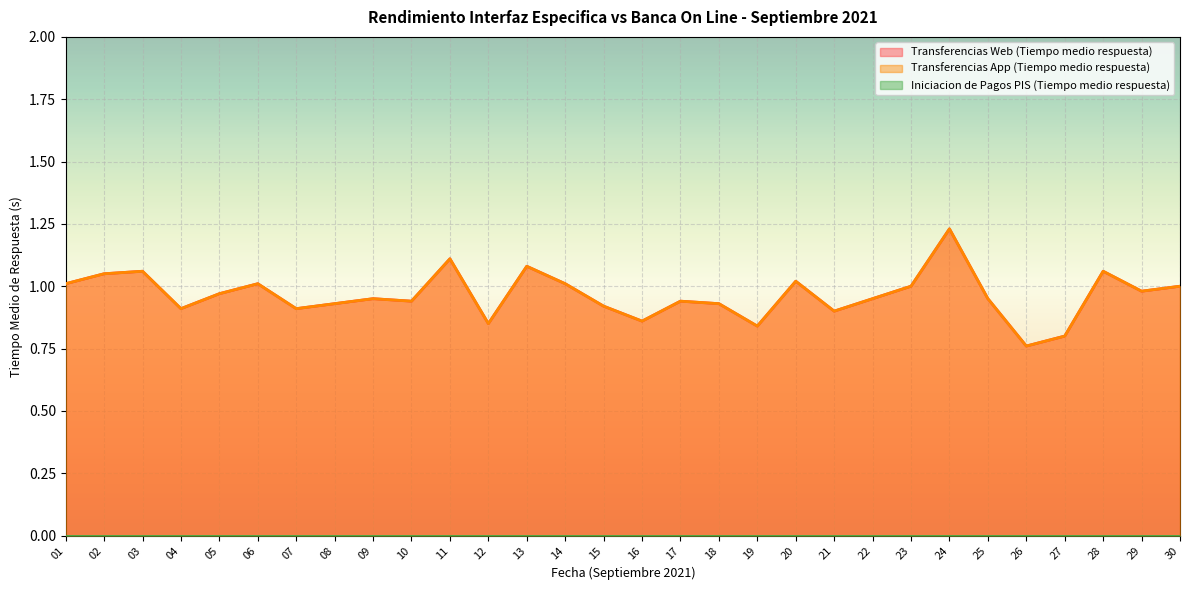

Reading left to right, extract all data points from this chart.

Transferencias Web (Tiempo medio respuesta): 01=1.0	02=1.1	03=1.1	04=0.9	05=1.0	06=1.0	07=0.9	08=0.9	09=0.9	10=0.9	11=1.1	12=0.8	13=1.1	14=1.0	15=0.9	16=0.9	17=0.9	18=0.9	19=0.8	20=1.0	21=0.9	22=0.9	23=1.0	24=1.2	25=0.9	26=0.8	27=0.8	28=1.1	29=1.0	30=1.0
Transferencias App (Tiempo medio respuesta): 01=1.0	02=1.1	03=1.1	04=0.9	05=1.0	06=1.0	07=0.9	08=0.9	09=0.9	10=0.9	11=1.1	12=0.8	13=1.1	14=1.0	15=0.9	16=0.9	17=0.9	18=0.9	19=0.8	20=1.0	21=0.9	22=0.9	23=1.0	24=1.2	25=0.9	26=0.8	27=0.8	28=1.1	29=1.0	30=1.0